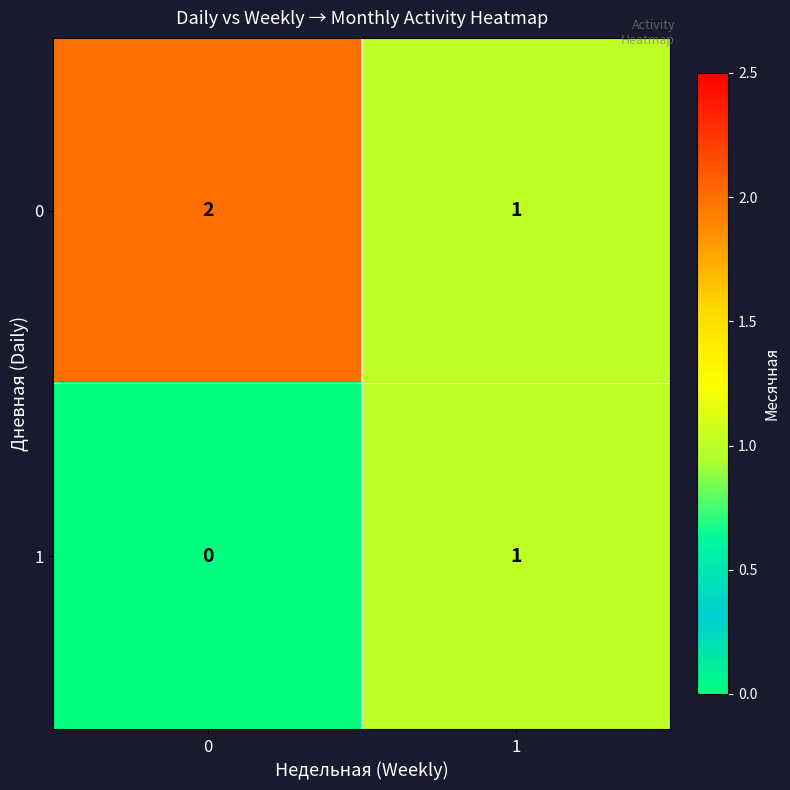

Rank the series at 0 from highest to lowest value.

0, 1